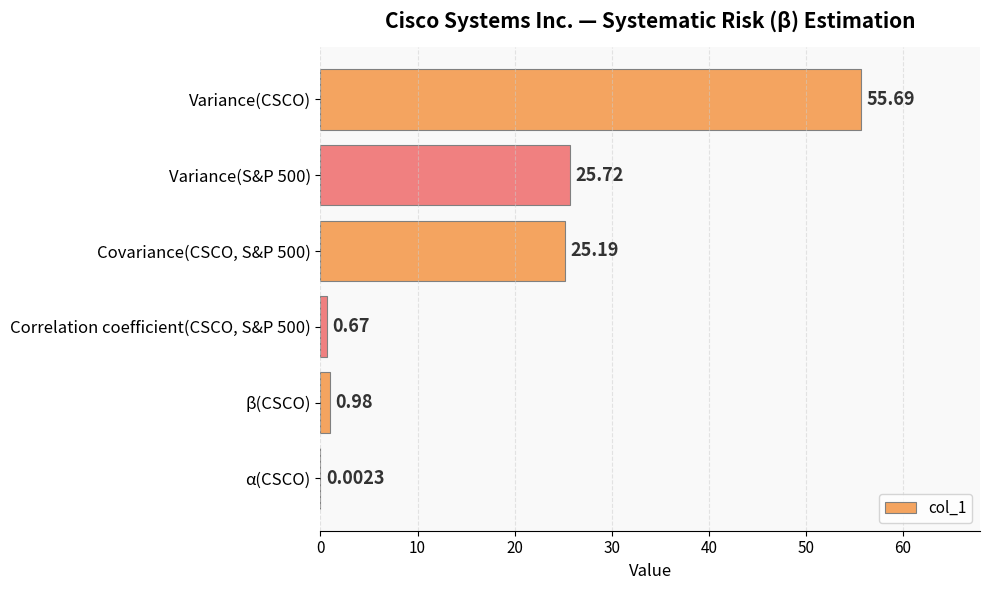

What is the change in value from β(CSCO) to α(CSCO)?

-1.0